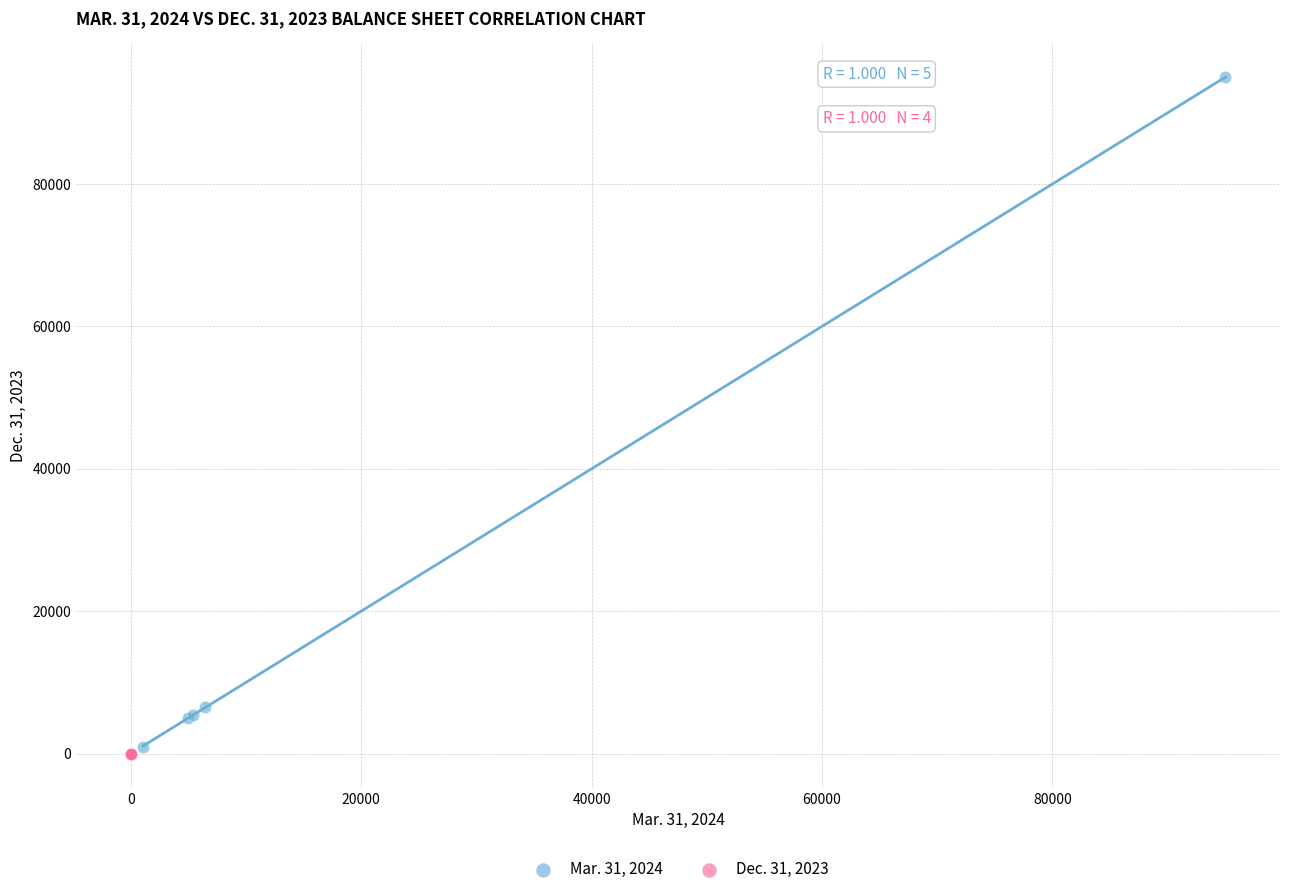

What are all the series names shown in the legend?

Mar. 31, 2024, Dec. 31, 2023